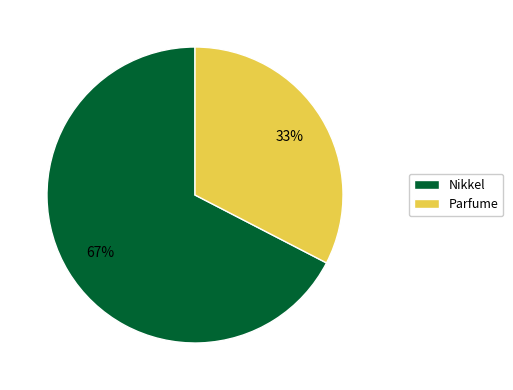

To the nearest percent, what is the combined percentage of Parfume and Nikkel?

100%